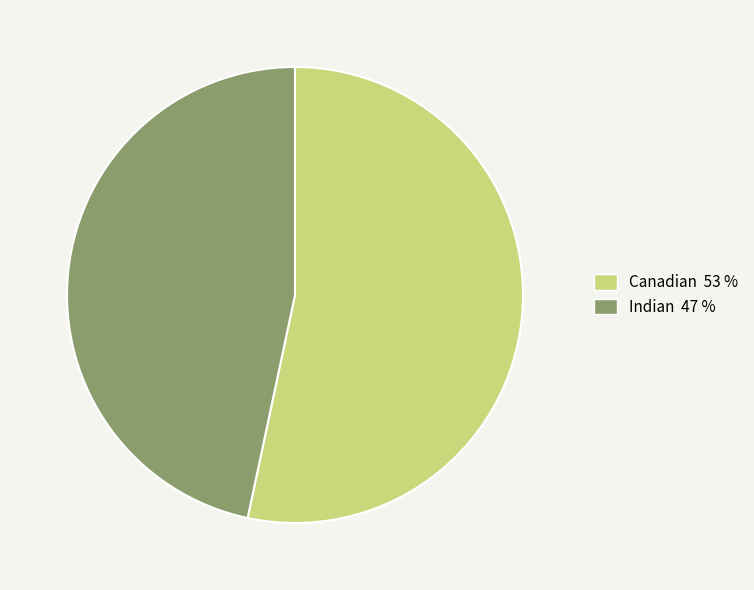

Which slice is the smallest?

Indian